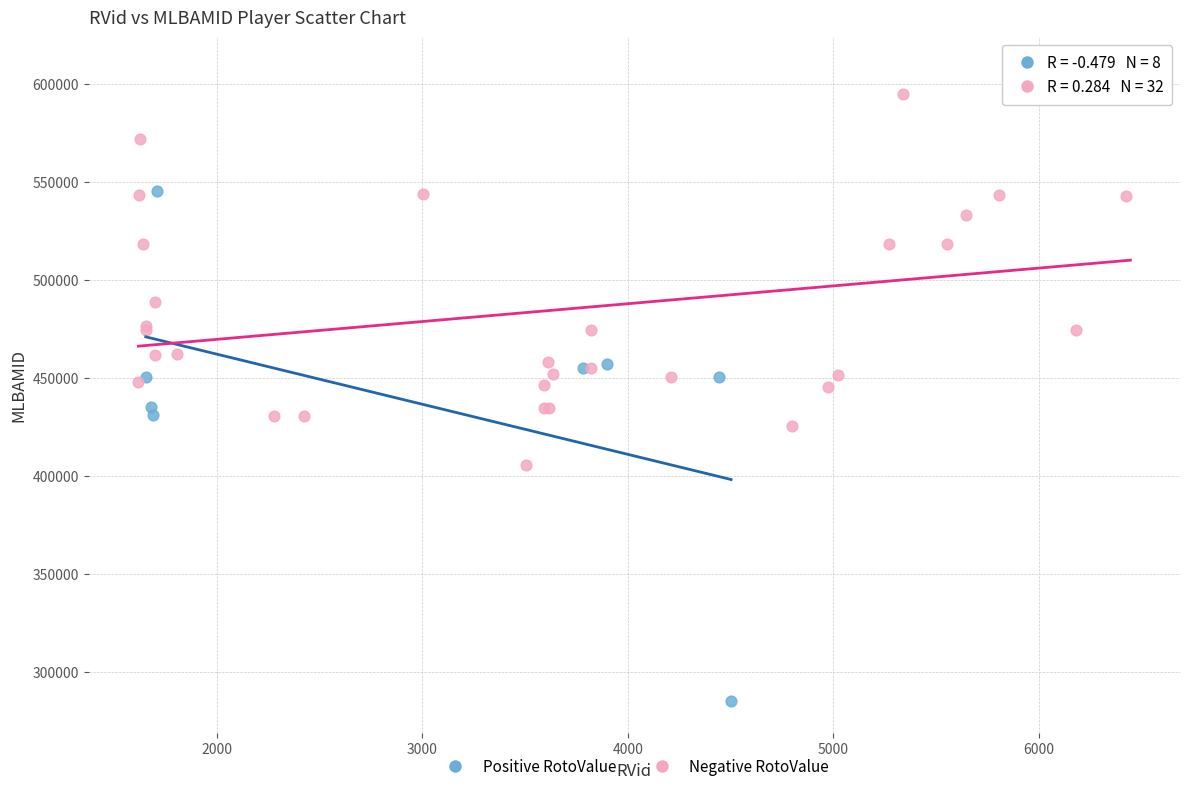

Which series has the widest spread of Y values?

Positive RotoValue